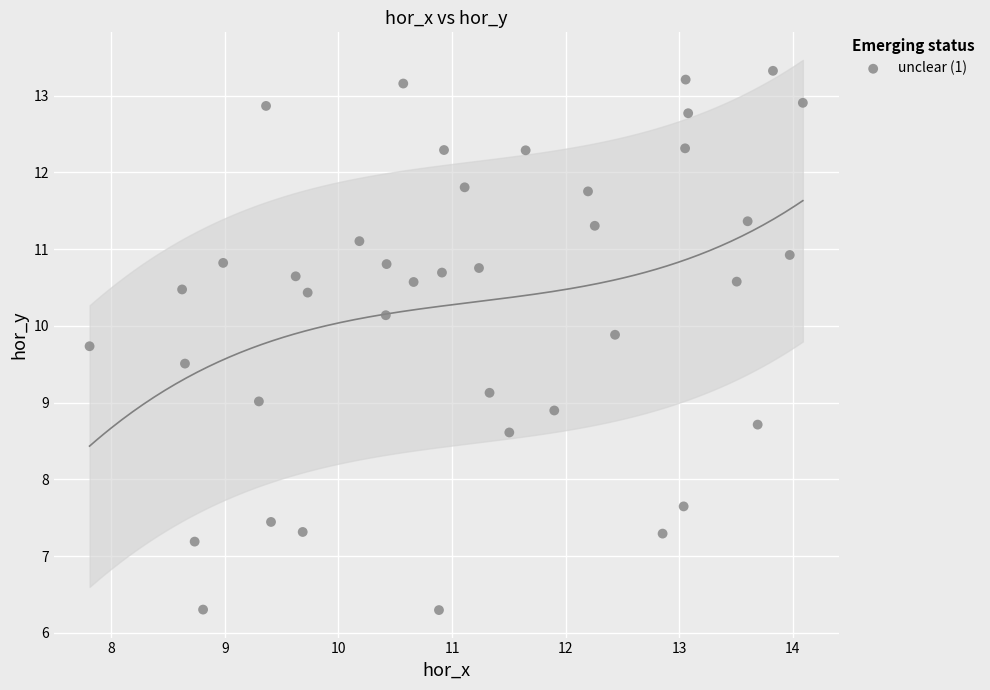

What is the range of Y values (max minus min)?

7.0